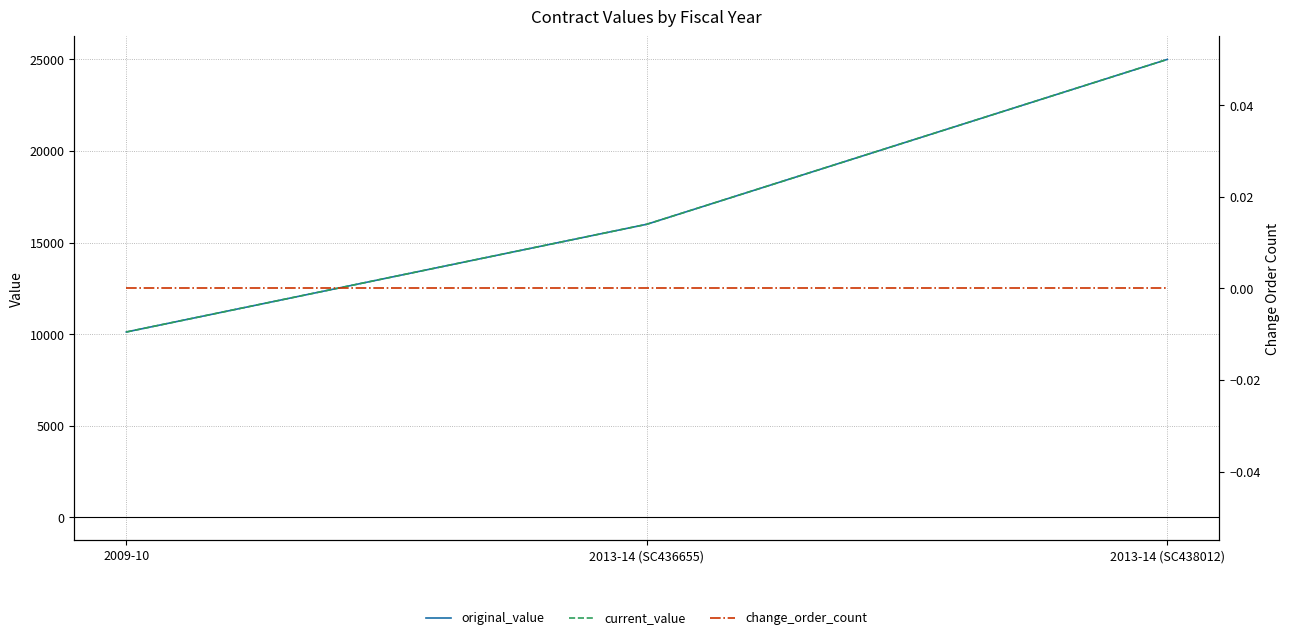

What is the difference between the maximum and minimum values in the original_value series?

14880